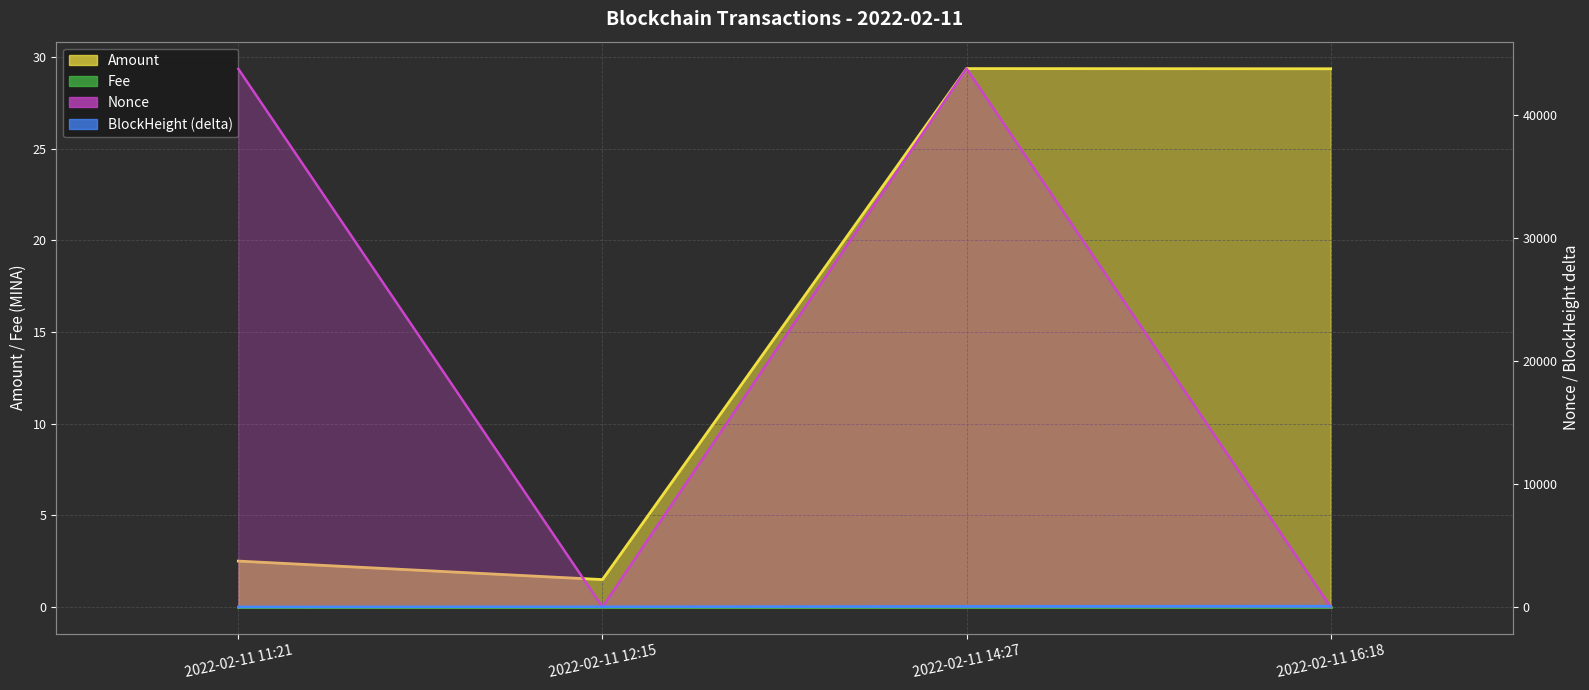

What position from the right is 2022-02-11 11:21?

4